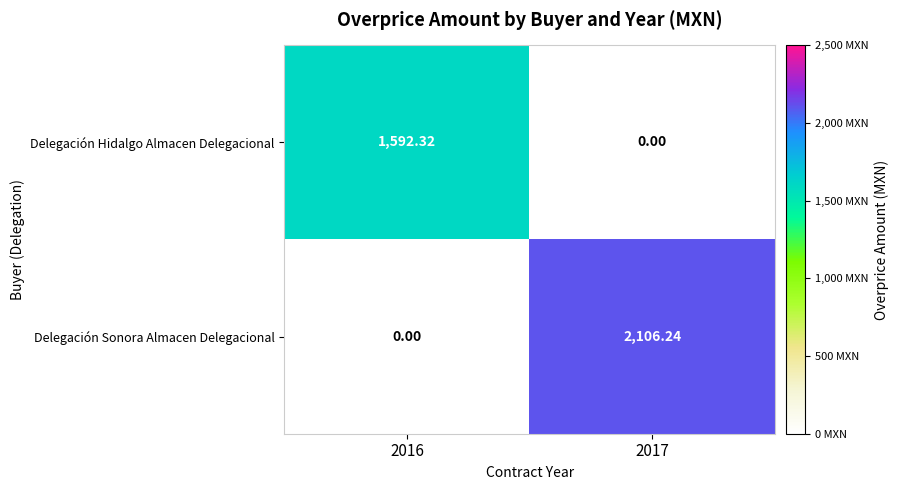

Which series has the largest range (max minus min)?

Delegación Sonora Almacen Delegacional